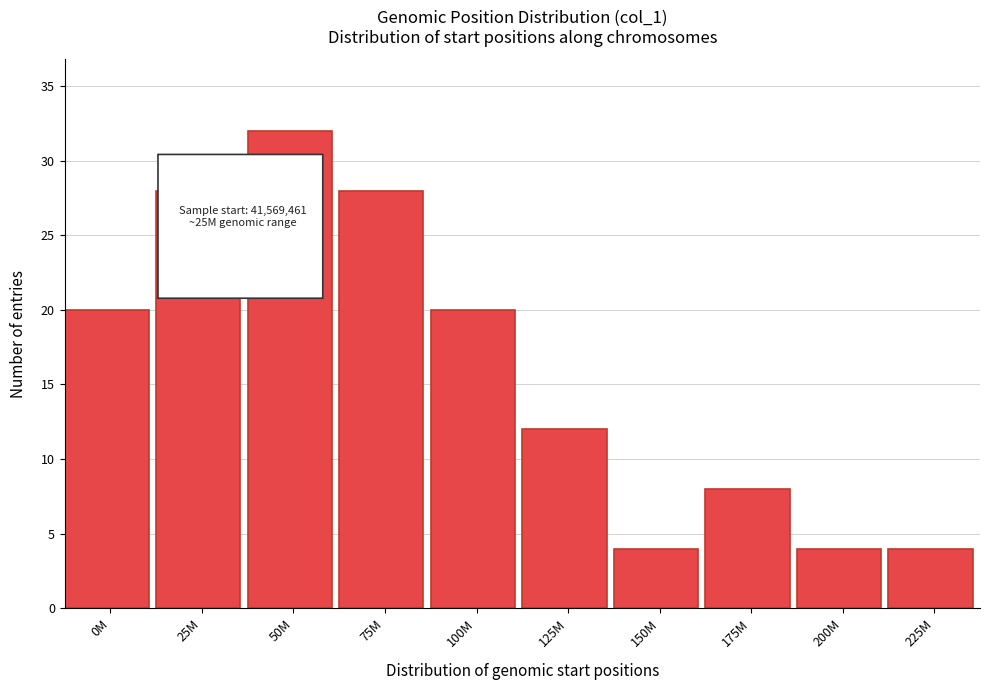

Reading left to right, list all the values displayed in this chart.

0M=20	25M=28	50M=32	75M=28	100M=20	125M=12	150M=4	175M=8	200M=4	225M=4